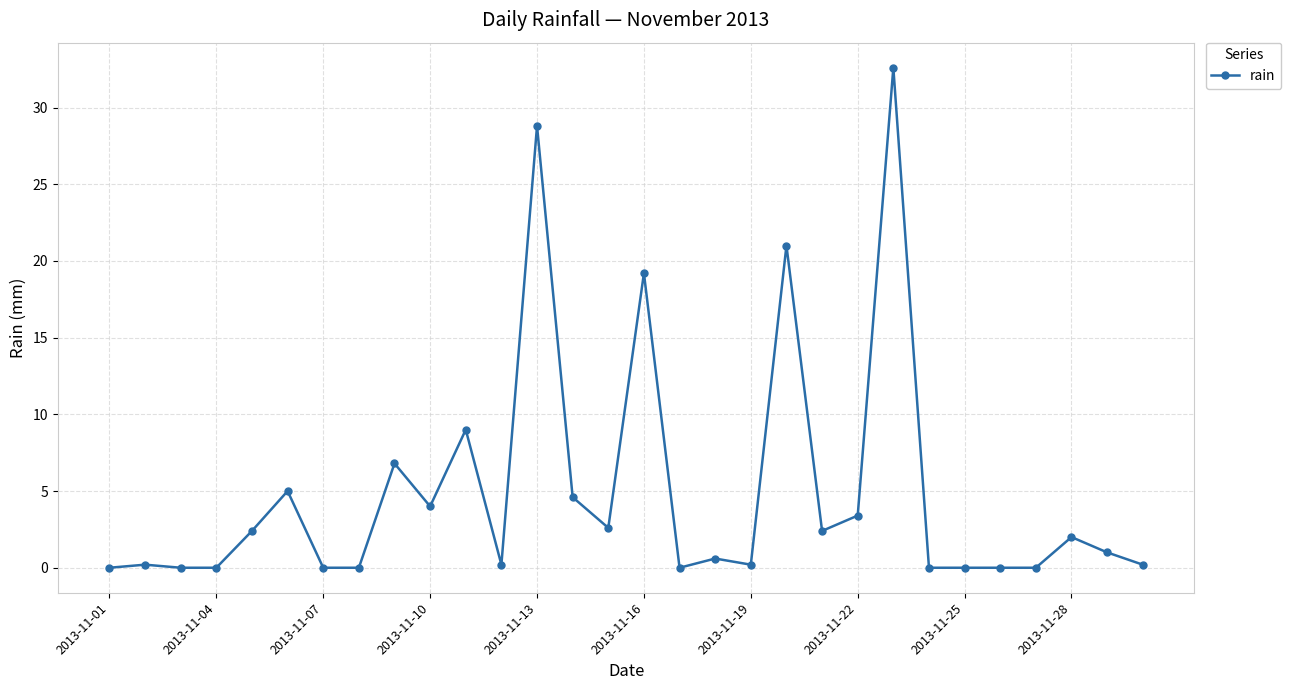

What is the greatest value displayed?

32.6